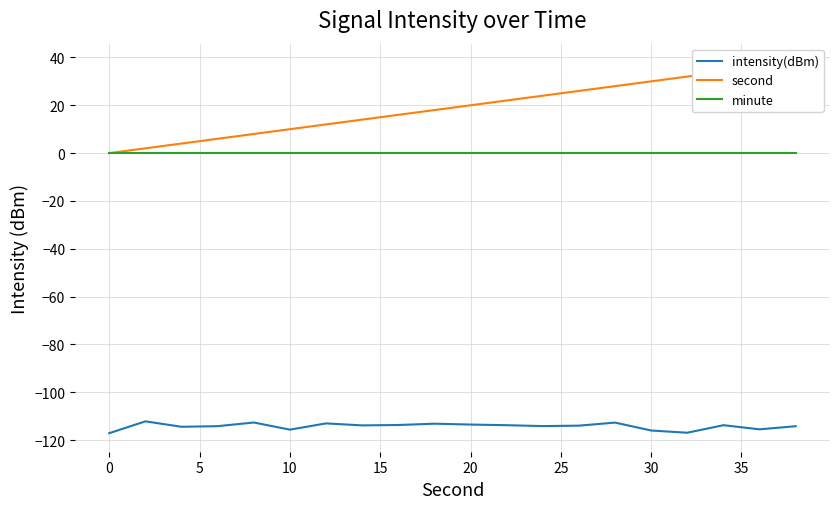

What value does the intensity(dBm) series have at 30?

-116.0